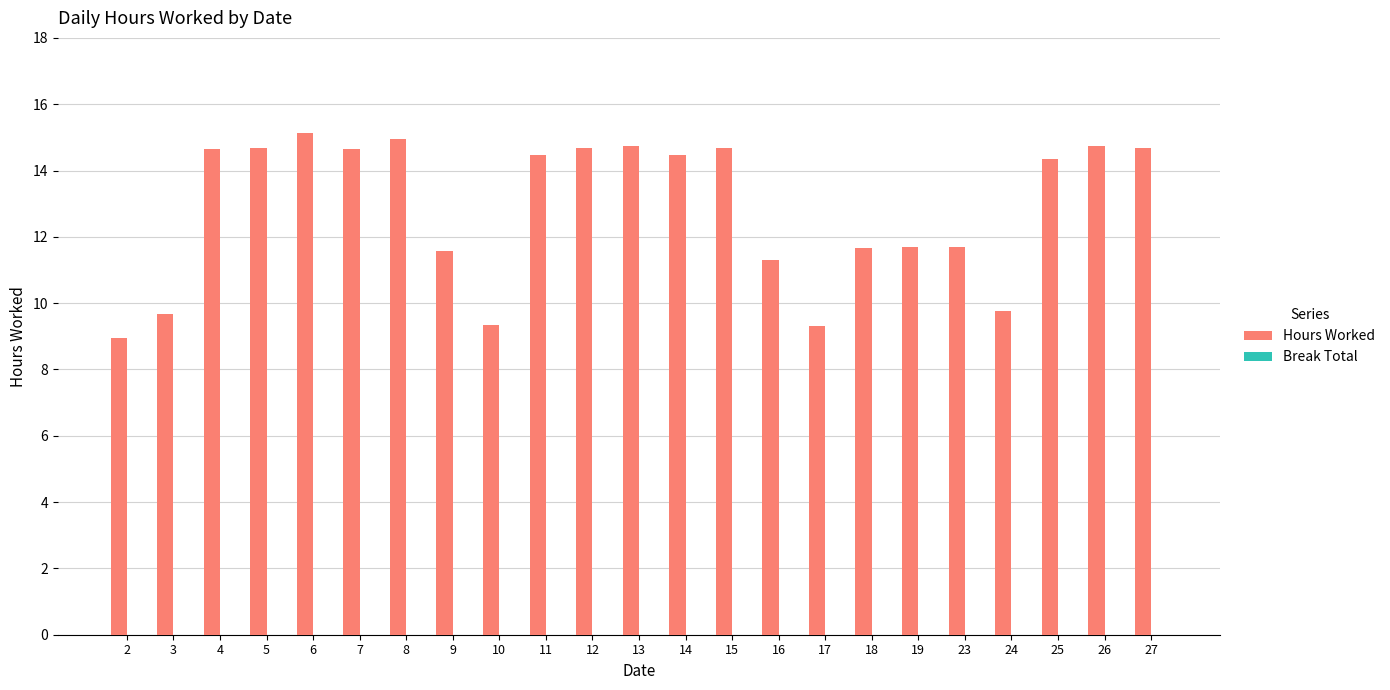

What is the maximum value shown in the chart?

15.1